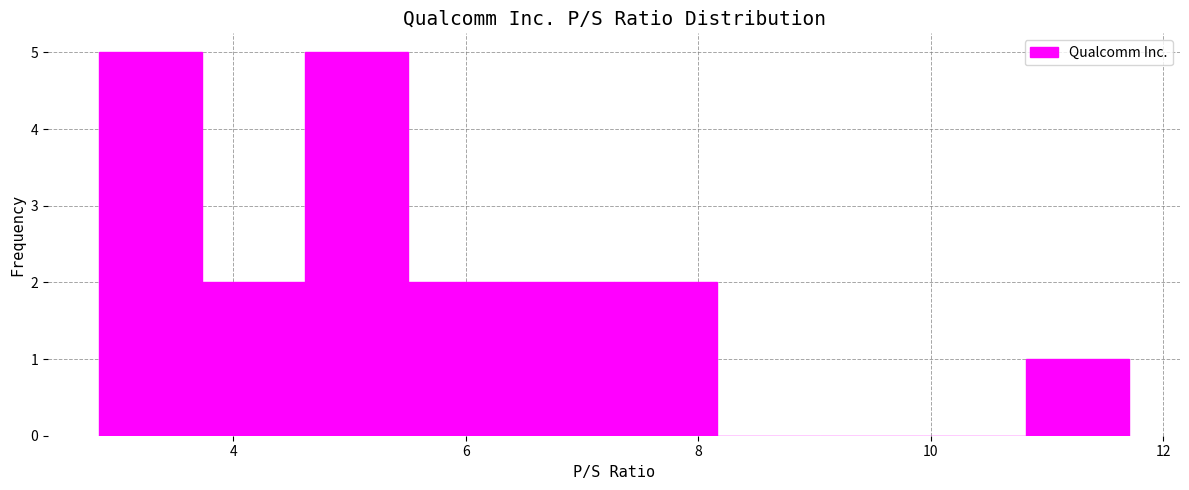

Reading left to right, transcribe this chart: for each bar, give the range it covers on the x-axis and its height. Neither the bar edges nor the heights are printed on the chart, so give them approximately, as read against the axes.

2.8 to 3.8: 5
3.8 to 4.6: 2
4.6 to 5.6: 5
5.6 to 6.4: 2
6.4 to 7.2: 2
7.2 to 8.2: 2
8.2 to 9.0: 0
9.0 to 10.0: 0
10.0 to 10.8: 0
10.8 to 11.8: 1